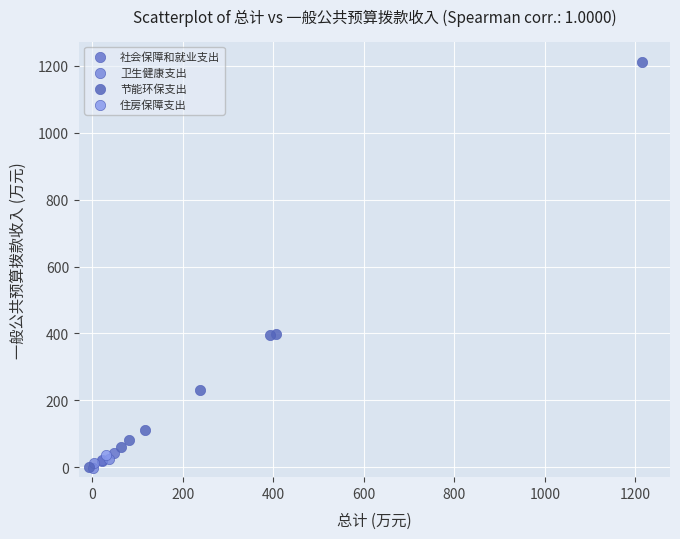

Which series reaches the maximum Y coordinate?

节能环保支出